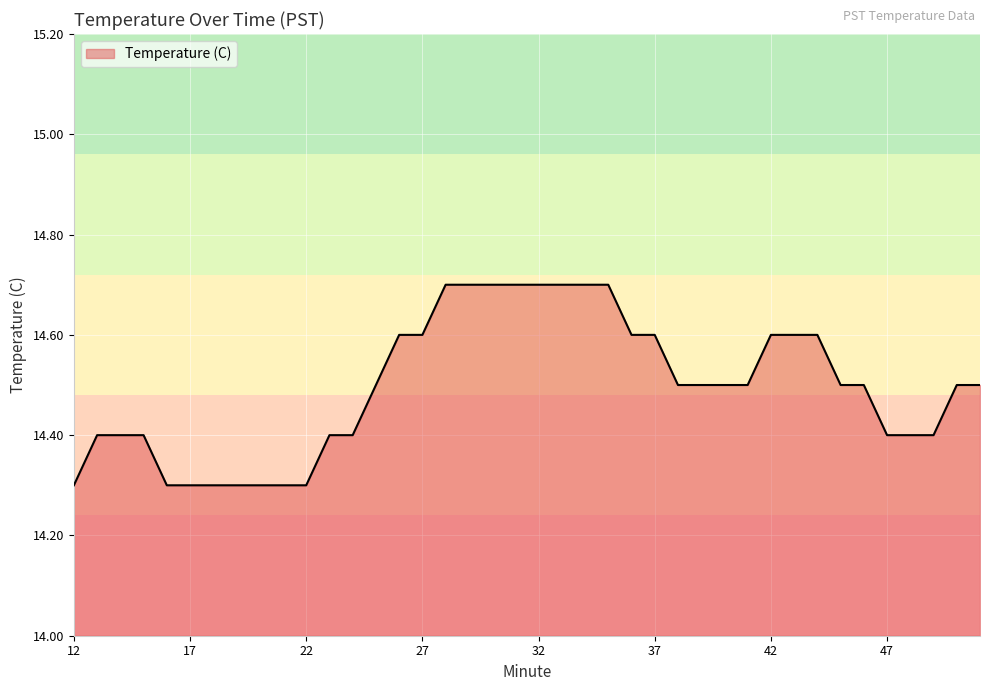

What is the greatest value displayed?

14.7